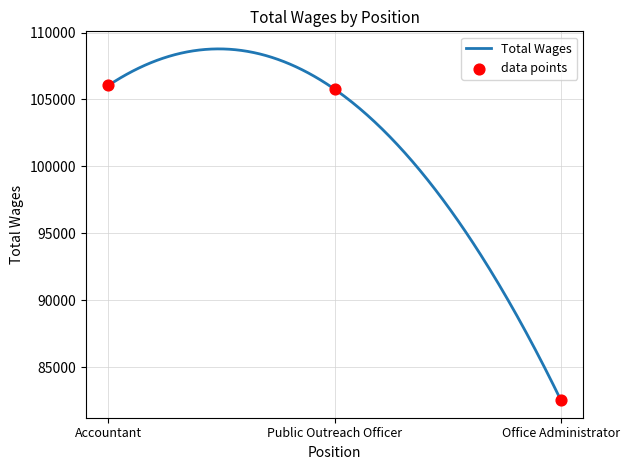

What is the change in value from Public Outreach Officer to Office Administrator?

-23243